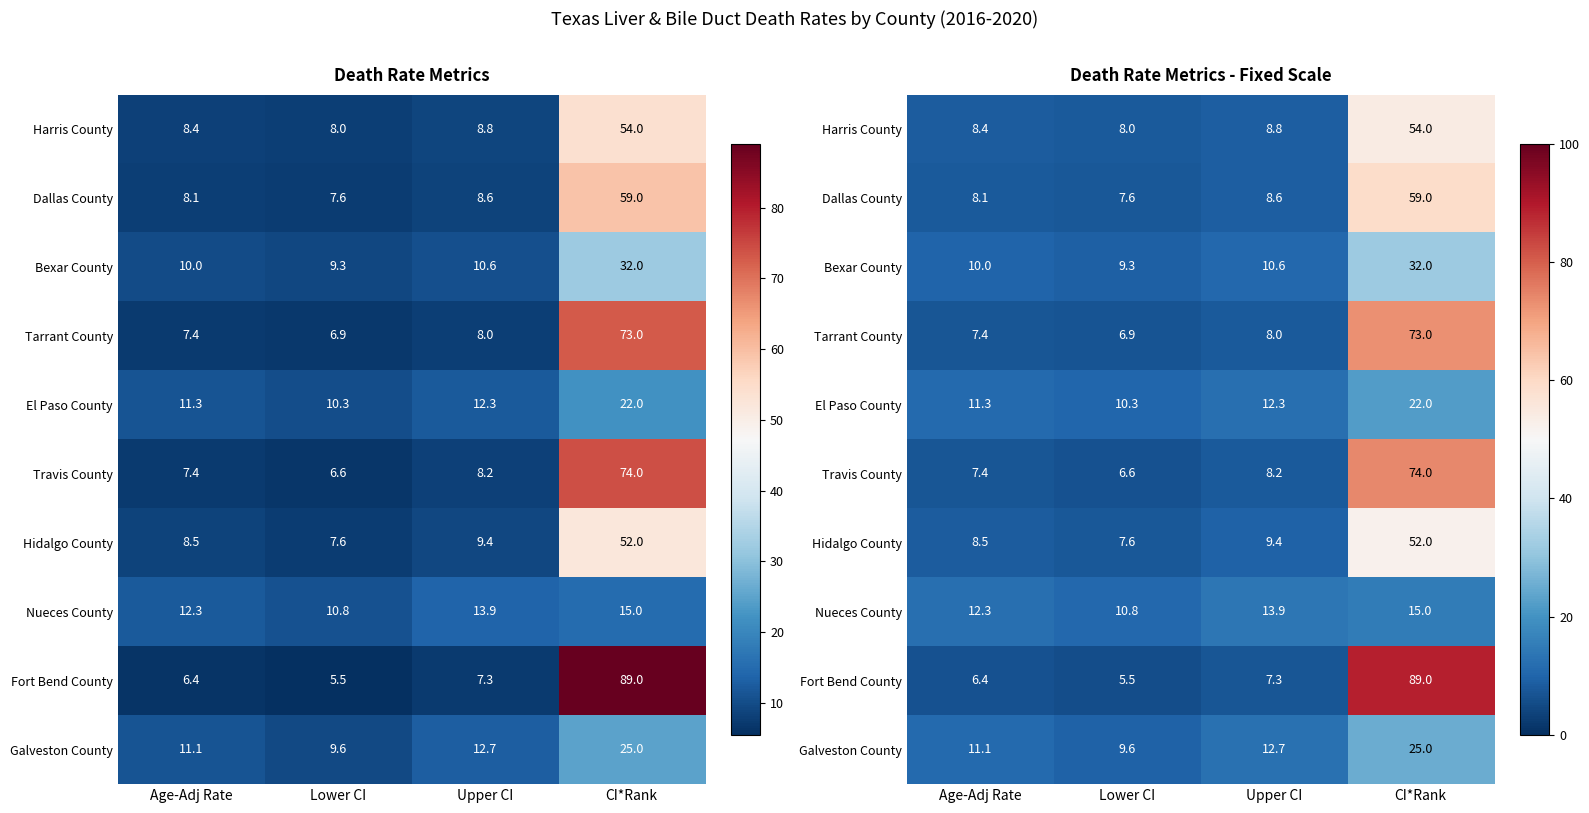

How many values in the Travis County series are below 8?

2